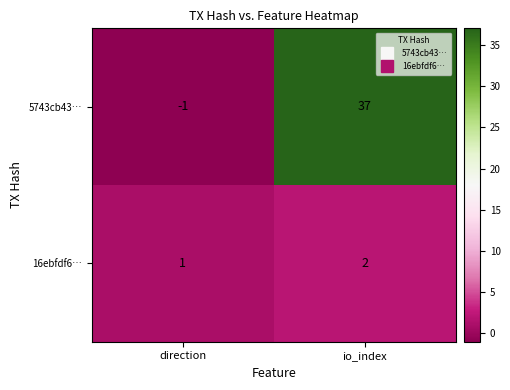

What is the minimum value shown in the chart?

-1